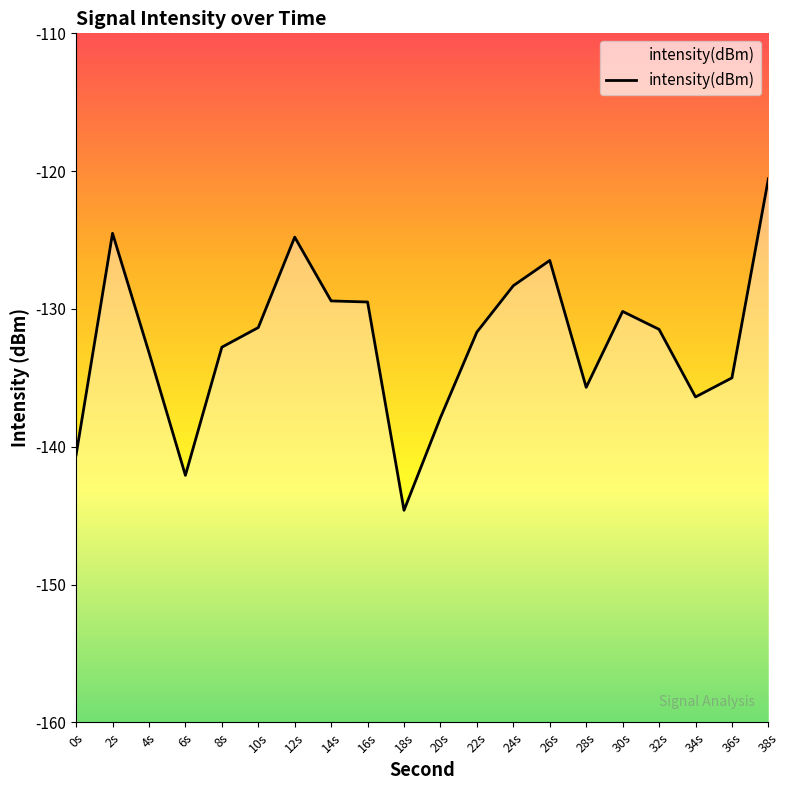

True or false: the data has more than 0 interior local peaks.

True